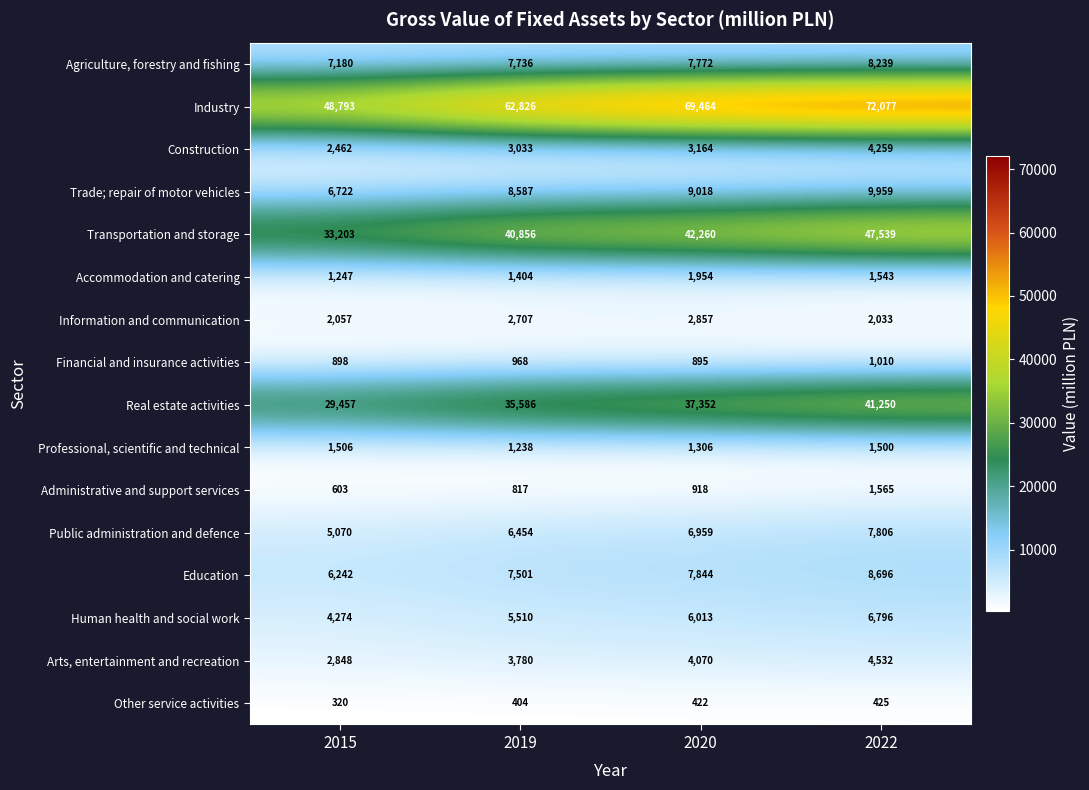

Read the Real estate activities value at 2022.

41250